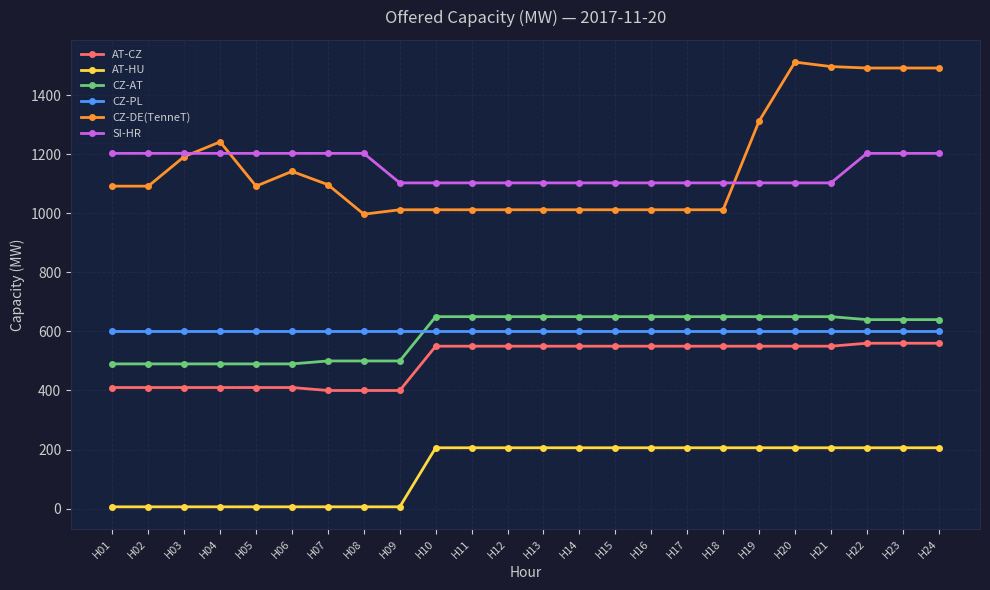

At how many categories does at least one series exceed 187?

24